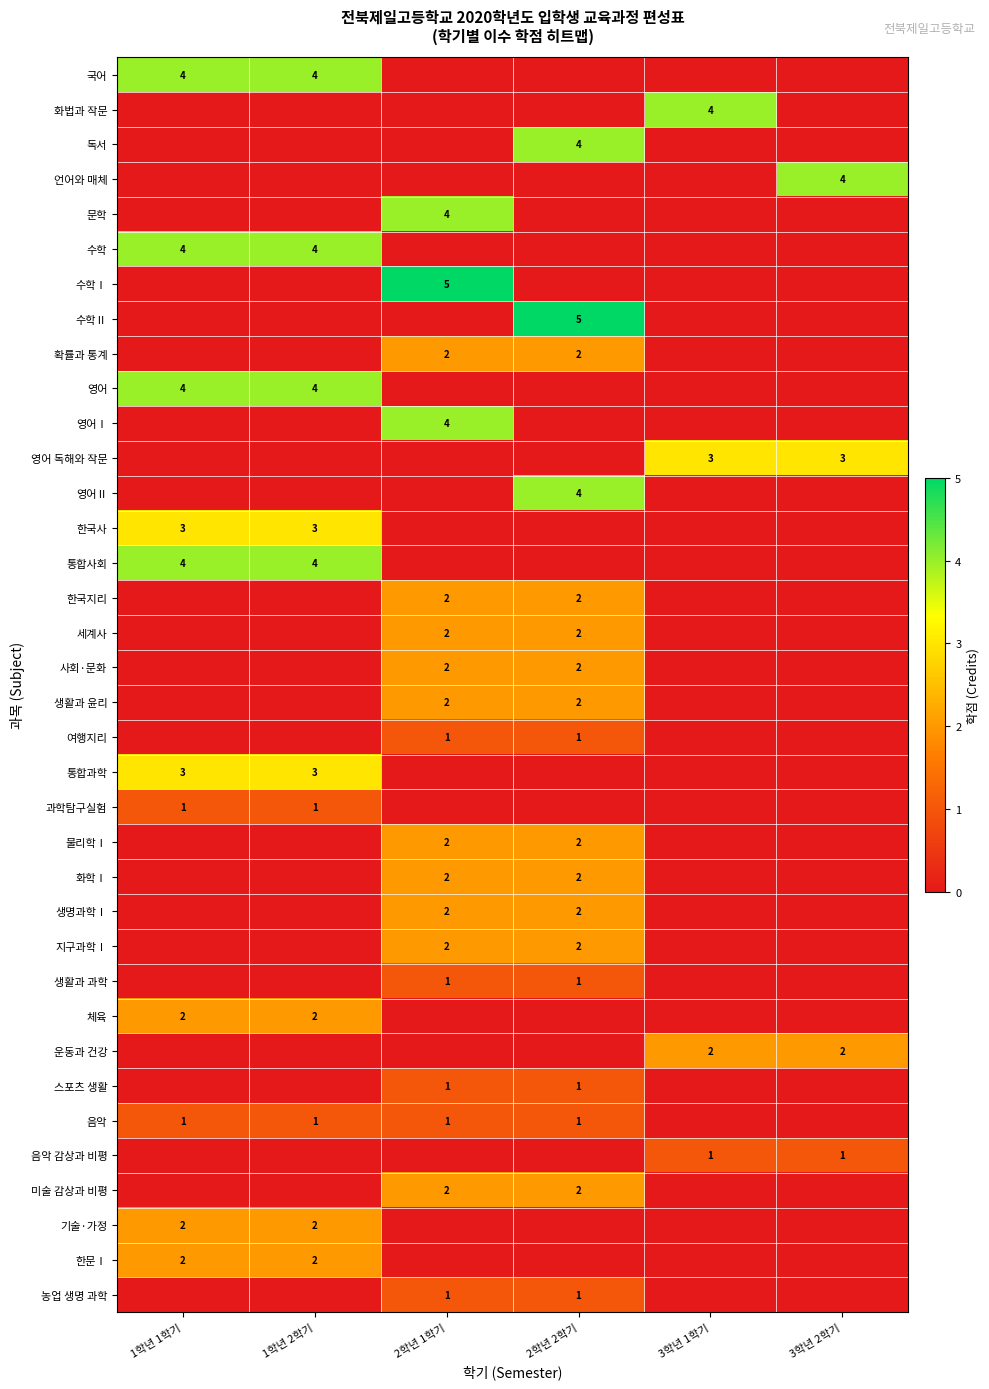

Is it true that 스포츠 생활 equals 1 at 2학년 1학기?

True